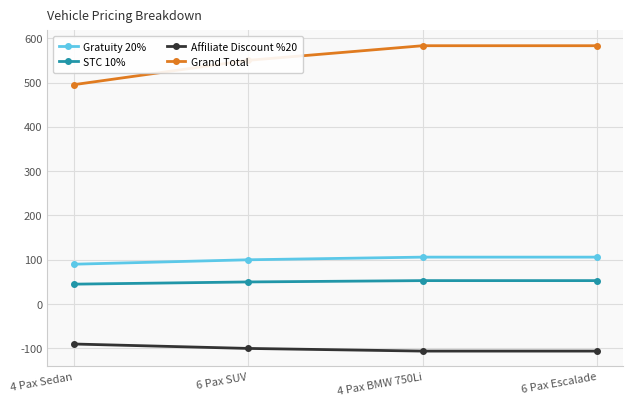

What is the smallest value displayed?

-106